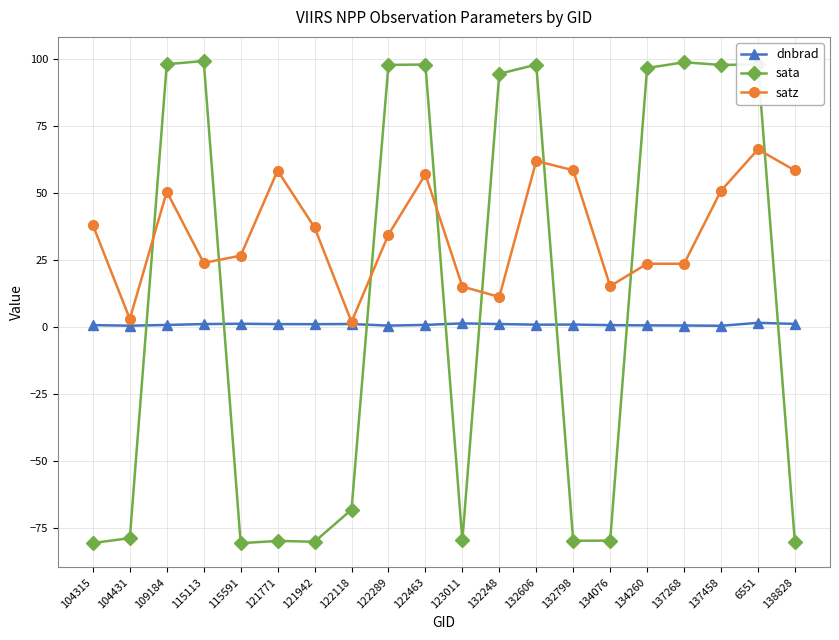

True or false: sata has a value of -68.0 at 122118.

True